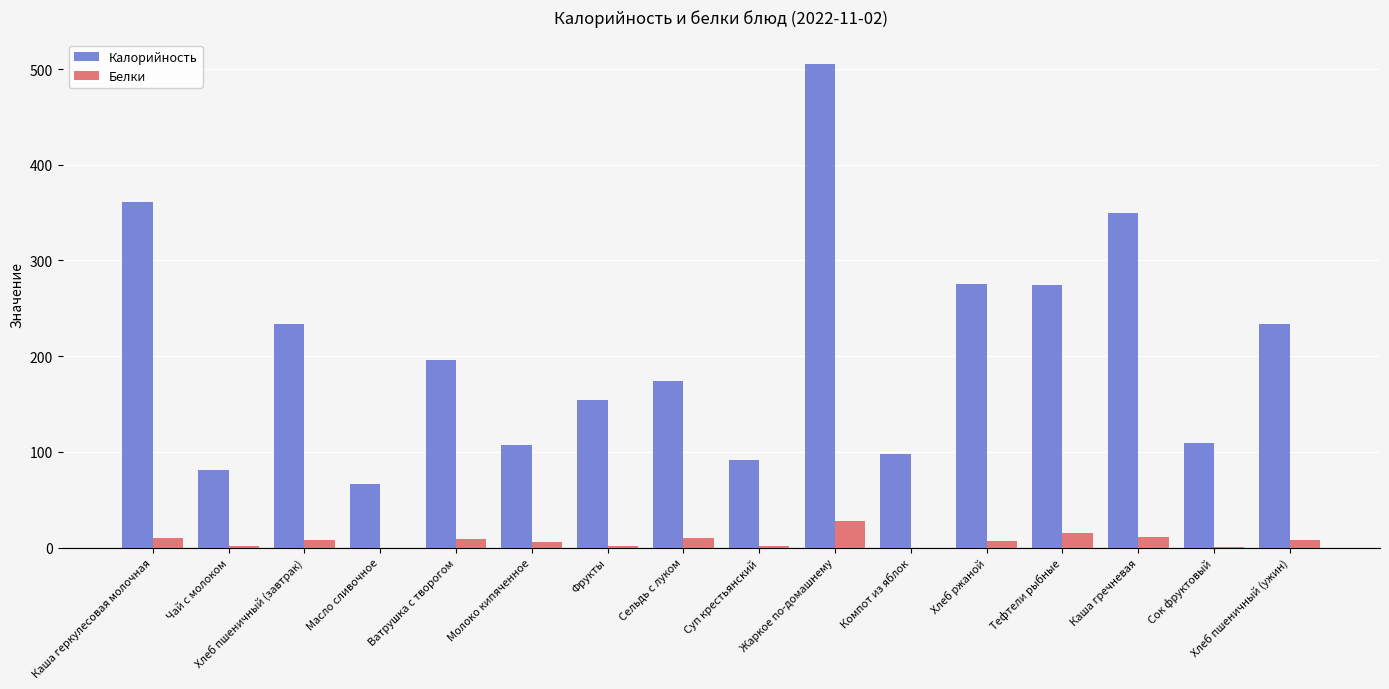

Does the chart contain stacked bars?

No